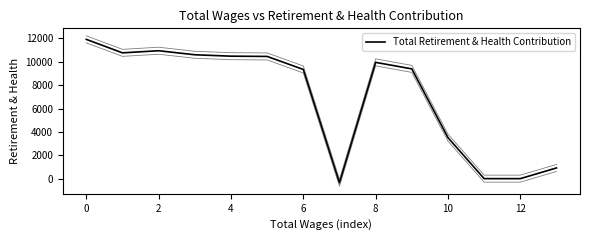

At which label is the value closest to 5783?

10